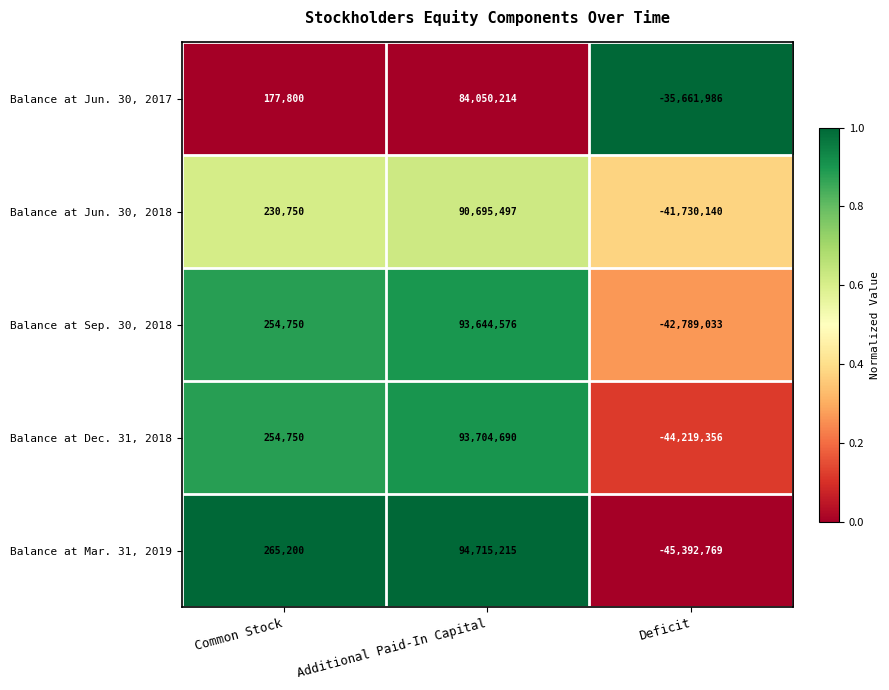

List the series in order of their peak value, lowest first.

Balance at Jun. 30, 2017, Balance at Jun. 30, 2018, Balance at Sep. 30, 2018, Balance at Dec. 31, 2018, Balance at Mar. 31, 2019